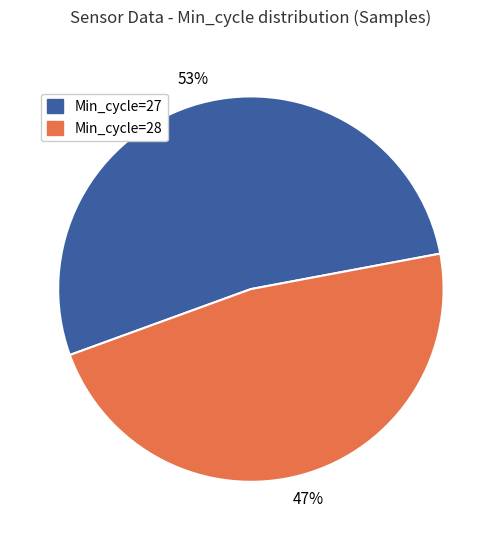

What percentage is the Min_cycle=27 slice, to the nearest percent?

53%